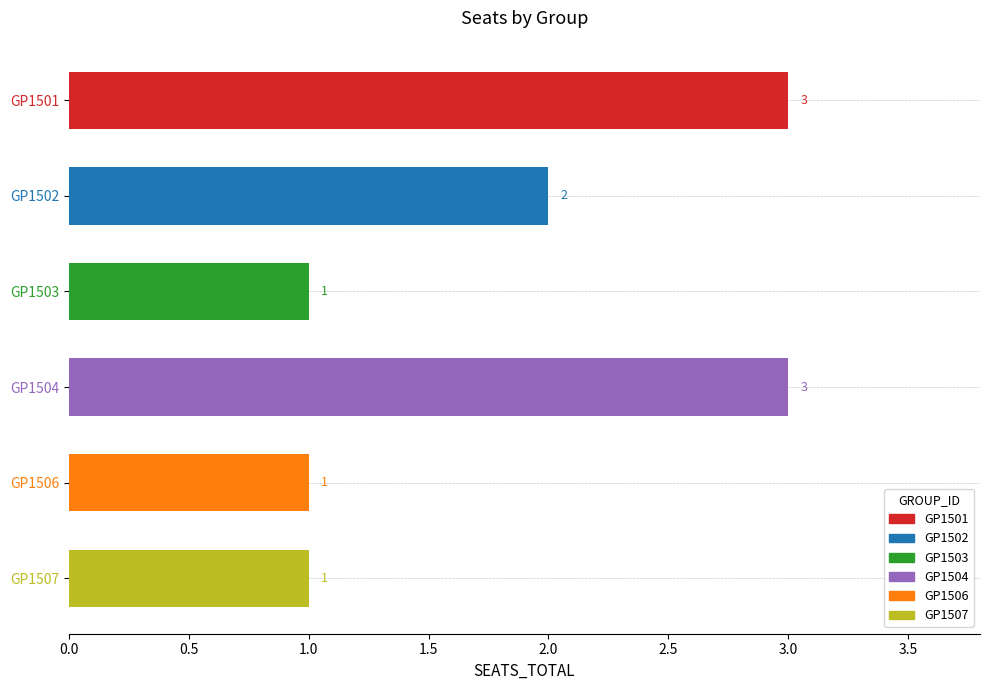

How many series are shown in this chart?

1